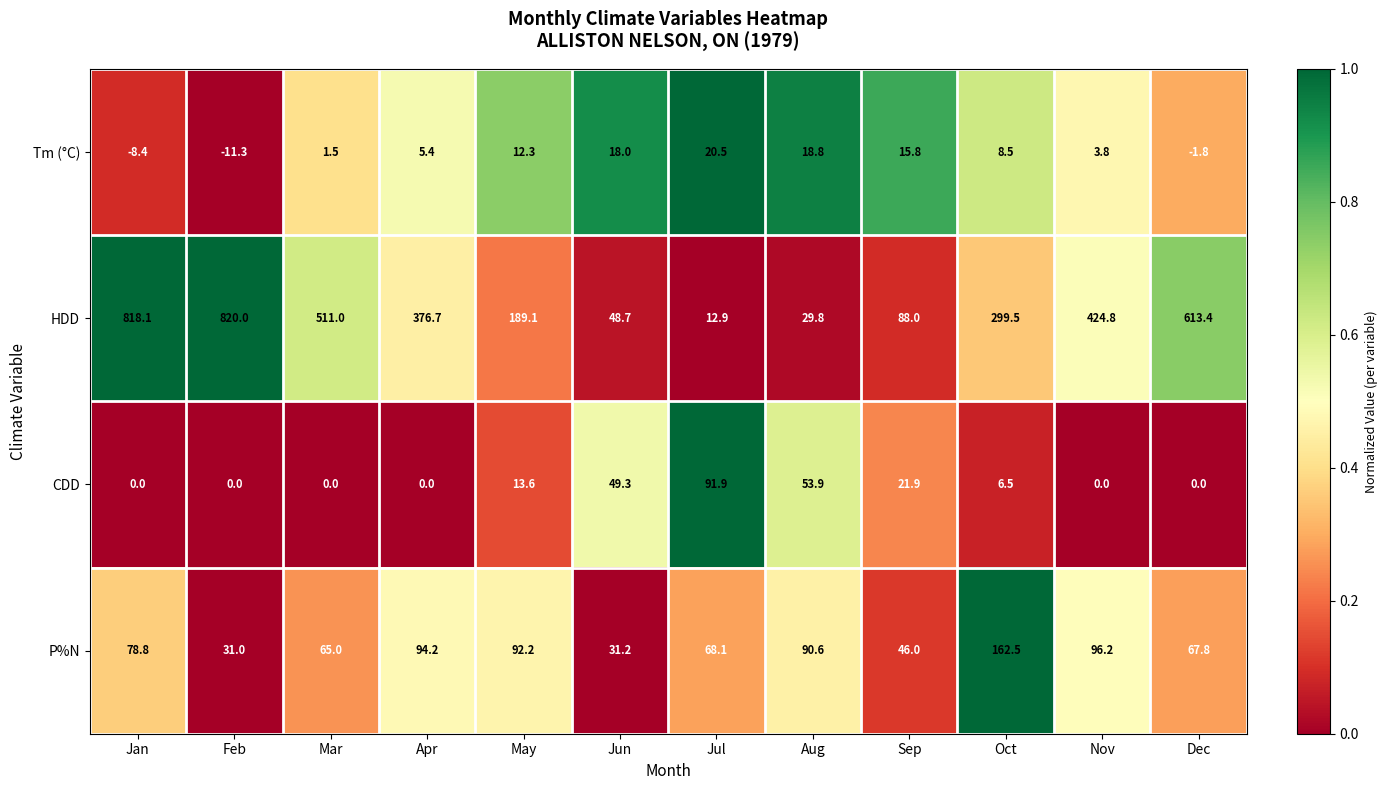

Which series has the largest total across all categories?

HDD